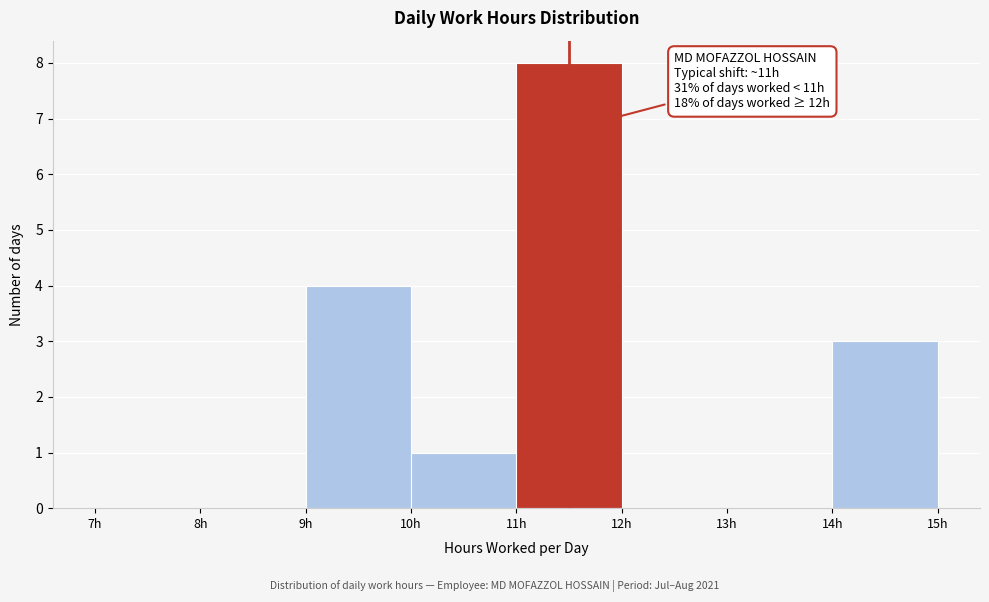

Over which range of the x-axis is the bar tallest?

11 to 12